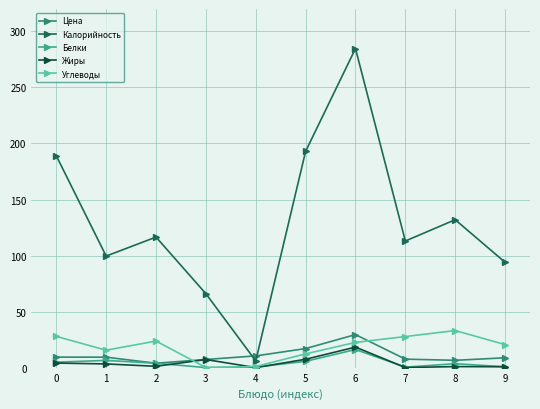

What is the spread (max minus min) of values at 9?

93.2